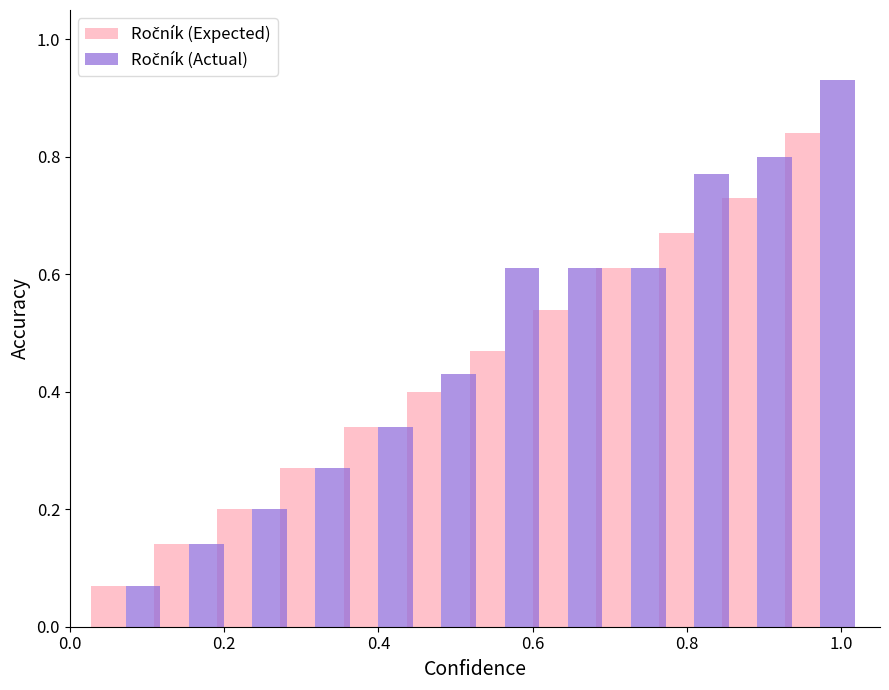

Which series has the largest total across all categories?

Ročník (Actual)